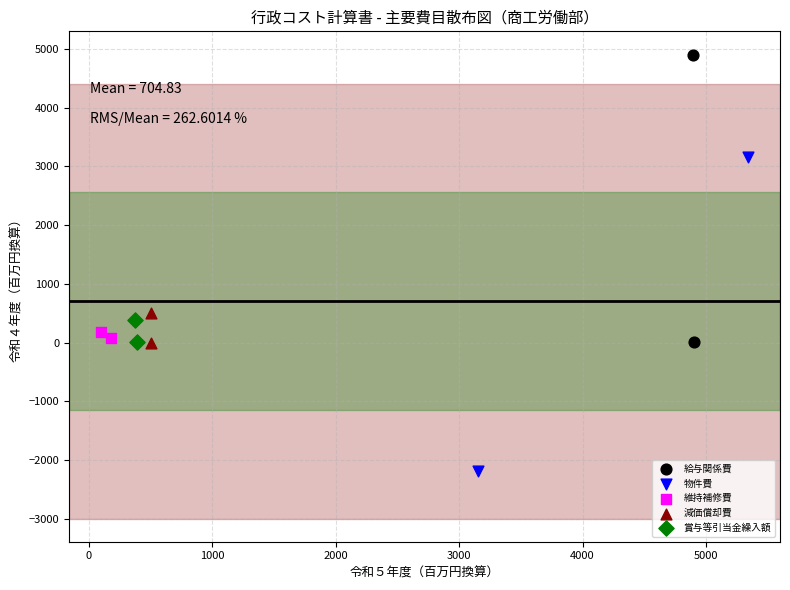

Which series has the largest Y range (max minus min)?

物件費